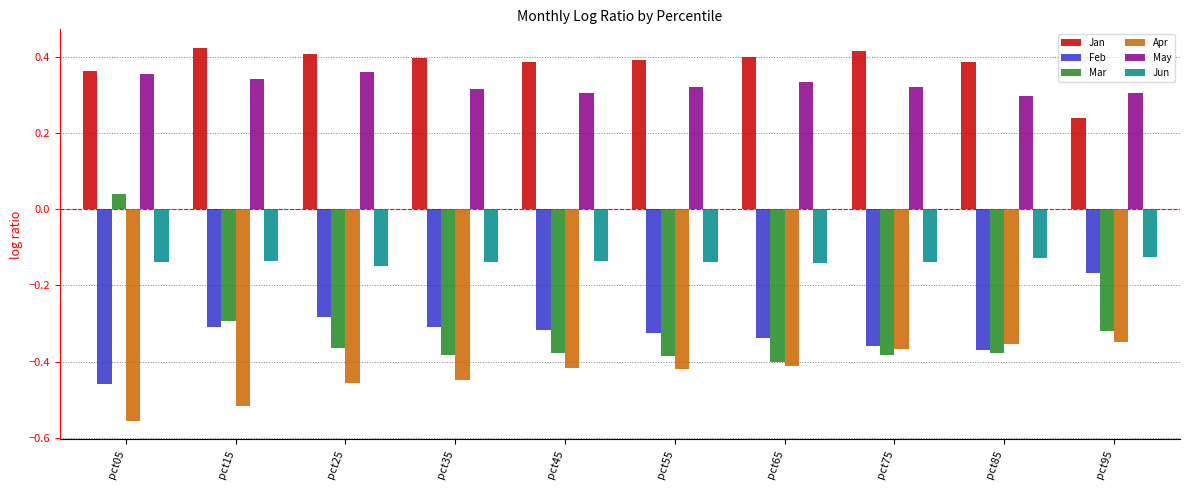

At pct45, list the series in order from largest to smallest.

Jan, May, Jun, Feb, Mar, Apr